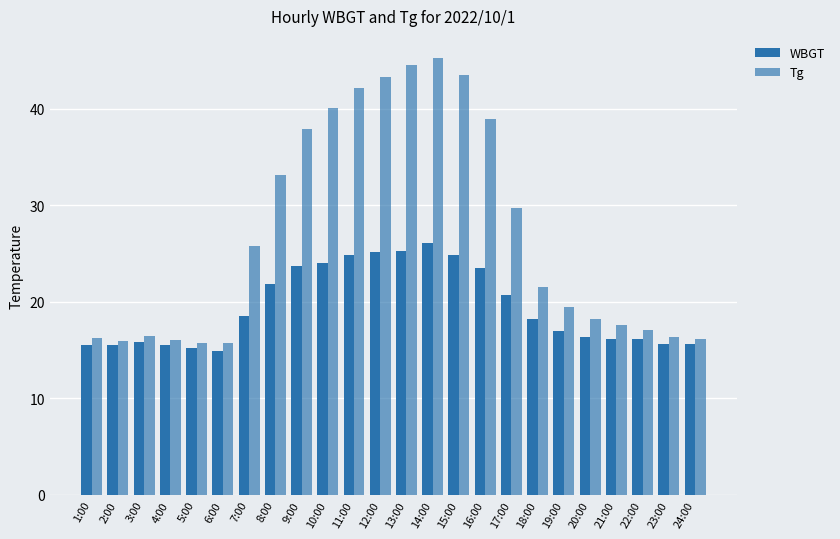

Reading right to left, list all the values displayed in this chart.

WBGT: 24:00=15.6	23:00=15.6	22:00=16.2	21:00=16.2	20:00=16.4	19:00=17.0	18:00=18.2	17:00=20.7	16:00=23.5	15:00=24.9	14:00=26.1	13:00=25.3	12:00=25.2	11:00=24.9	10:00=24.0	9:00=23.7	8:00=21.9	7:00=18.5	6:00=14.9	5:00=15.2	4:00=15.5	3:00=15.9	2:00=15.5	1:00=15.5
Tg: 24:00=16.2	23:00=16.4	22:00=17.1	21:00=17.6	20:00=18.2	19:00=19.5	18:00=21.5	17:00=29.7	16:00=39.0	15:00=43.5	14:00=45.3	13:00=44.5	12:00=43.3	11:00=42.2	10:00=40.1	9:00=37.9	8:00=33.2	7:00=25.8	6:00=15.7	5:00=15.7	4:00=16.1	3:00=16.5	2:00=16.0	1:00=16.3